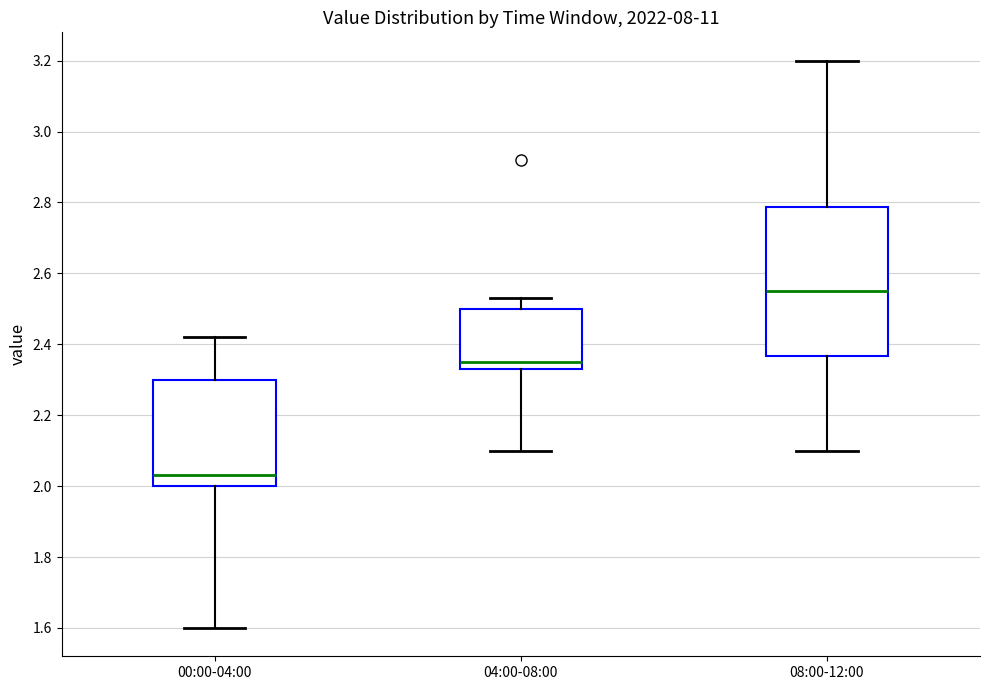

Comparing the boxes themselves (not the whiskers), which one is the tallest?

08:00-12:00